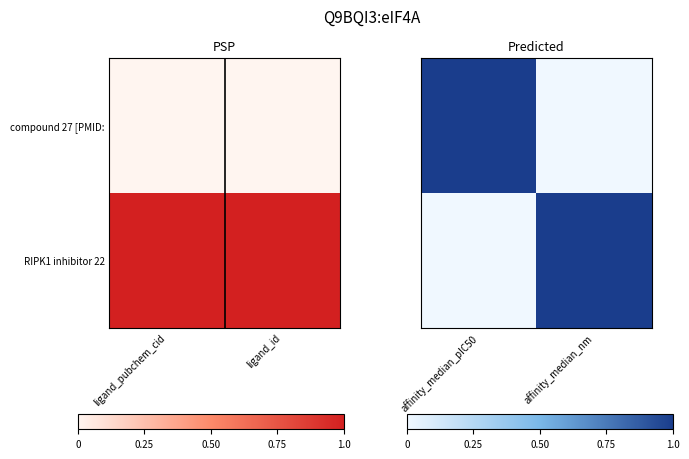

Which category has the lowest value across all series?

affinity_median_nm